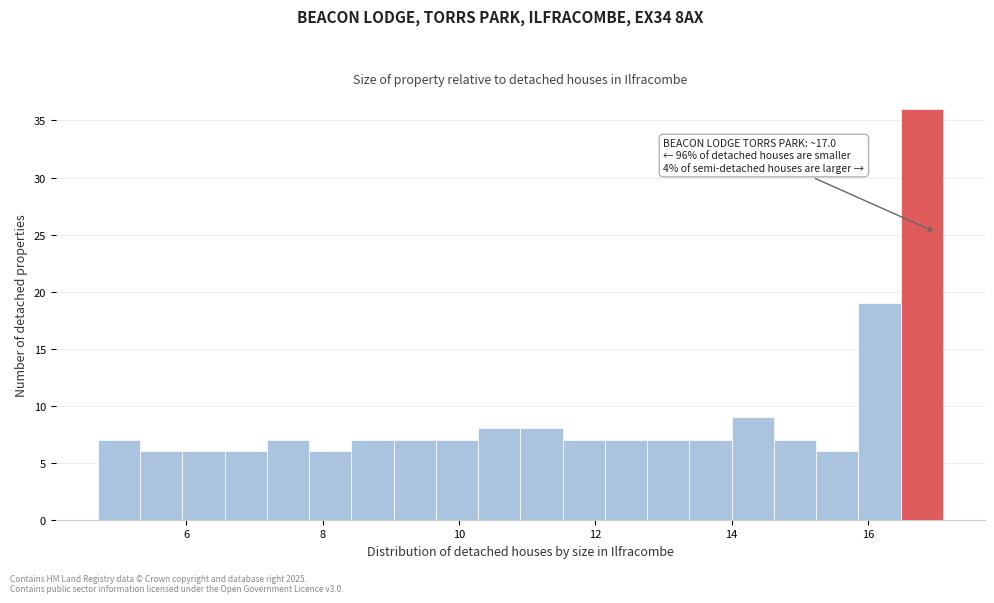

Read against the x-axis, roughly where is the centre of the tallest bar?

16.8